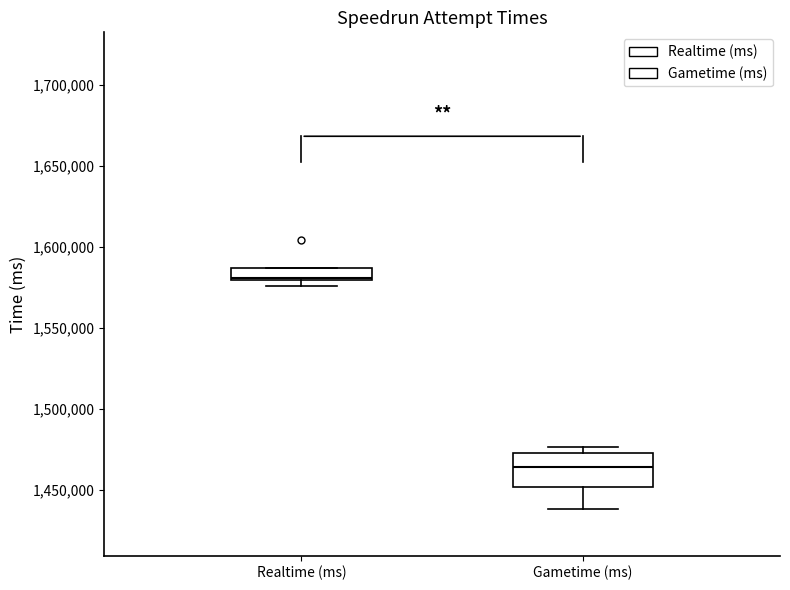

Reading left to right, transcribe this box plot: for each box, give where its median line is, the range the box spans, and where its two whiskers end, as read against the y-axis. The values are not printed on the chart, so give them approximately, as read against the axis.

Realtime (ms): median 1580000 (just above the box's lower edge), box 1580000 to 1585000, whiskers 1575000 to 1585000
Gametime (ms): median 1465000, box 1450000 to 1475000, whiskers 1440000 to 1475000 (just above the box's upper edge)